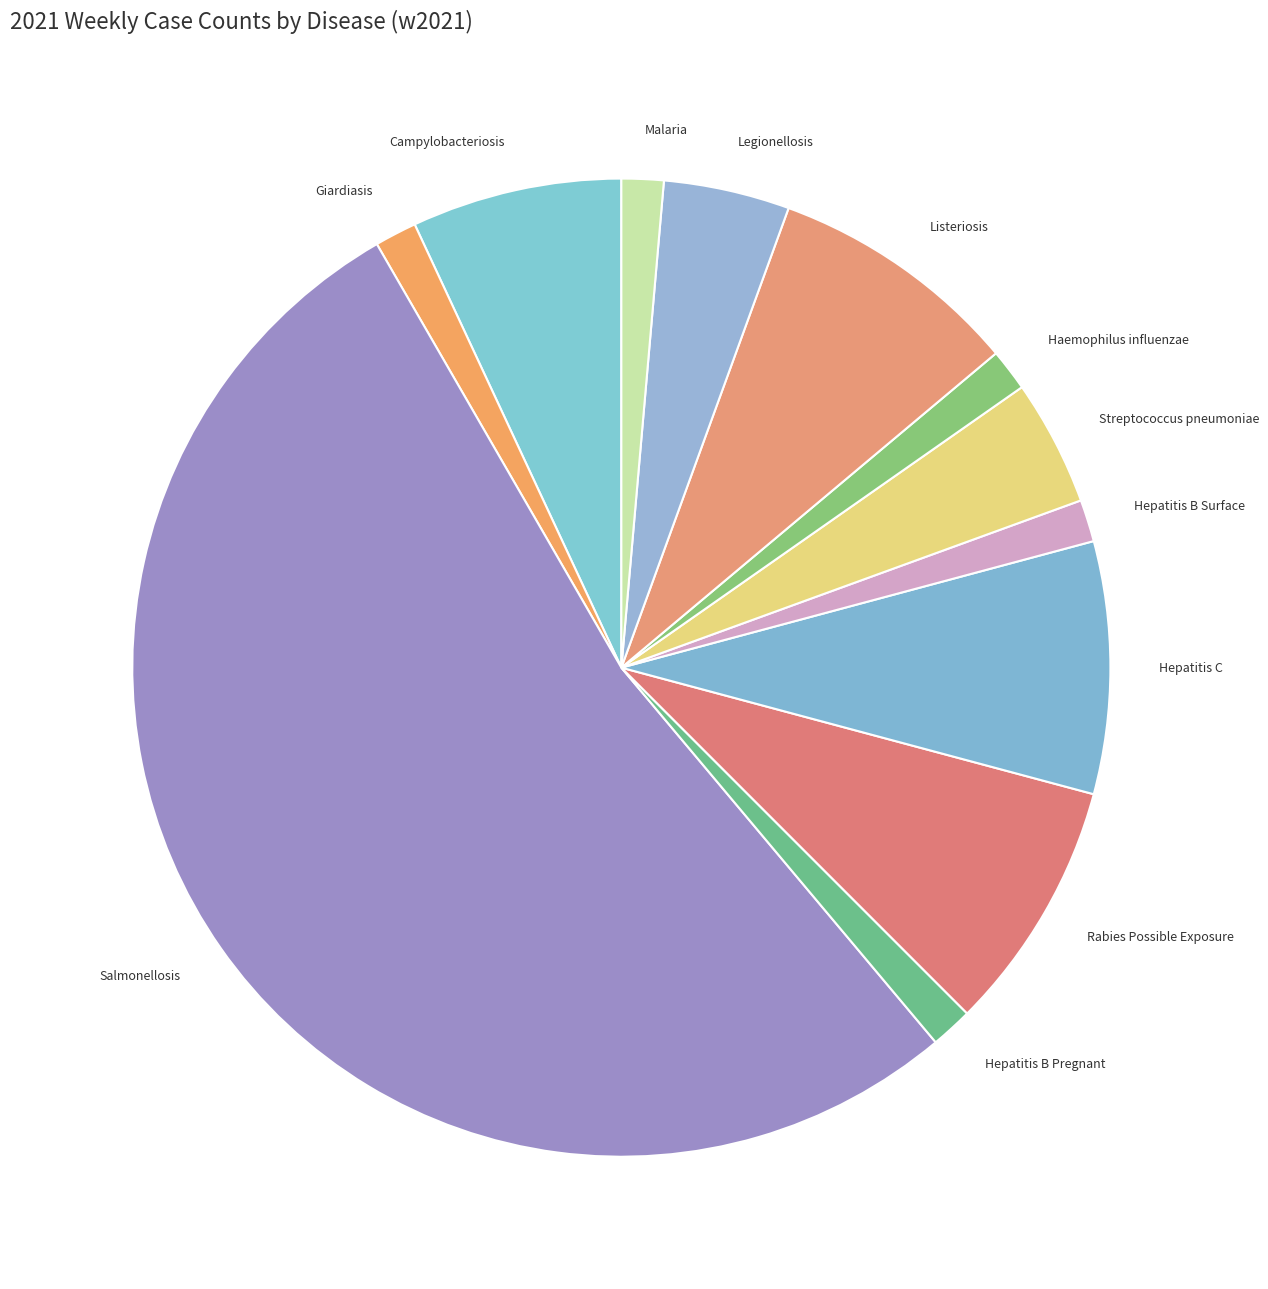

Is there any slice that represents more than half of the pie?

Yes